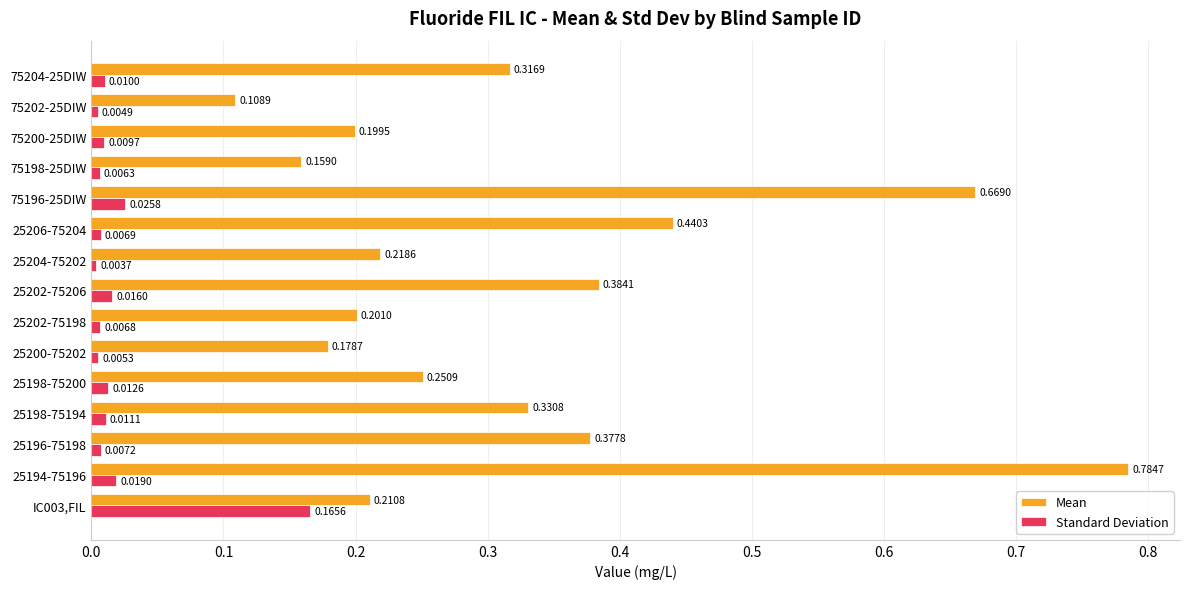

Between 25198-75200 and 25206-75204, which series saw the biggest shift?

Mean